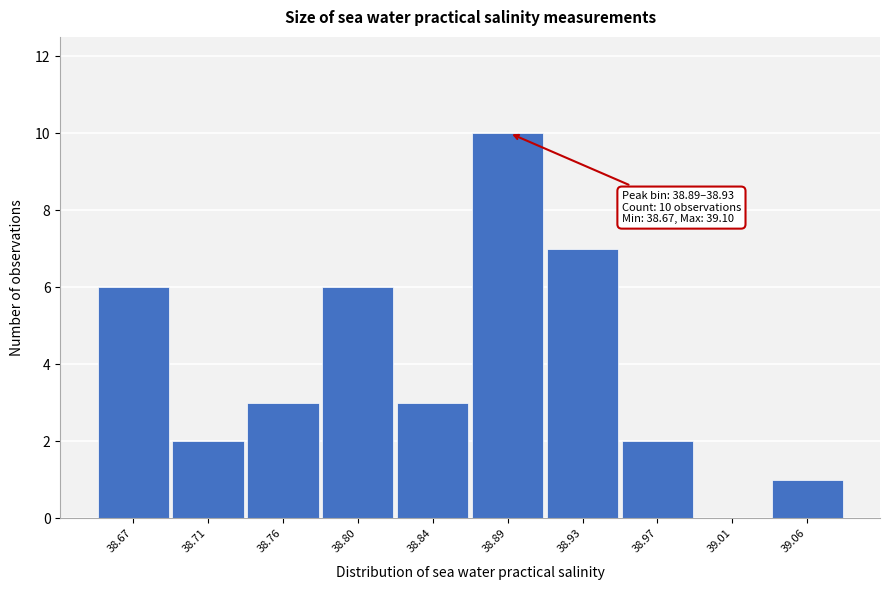

Reading left to right, transcribe all the data shown in this chart.

38.67=6	38.71=2	38.76=3	38.80=6	38.84=3	38.89=10	38.93=7	38.97=2	39.01=0	39.06=1